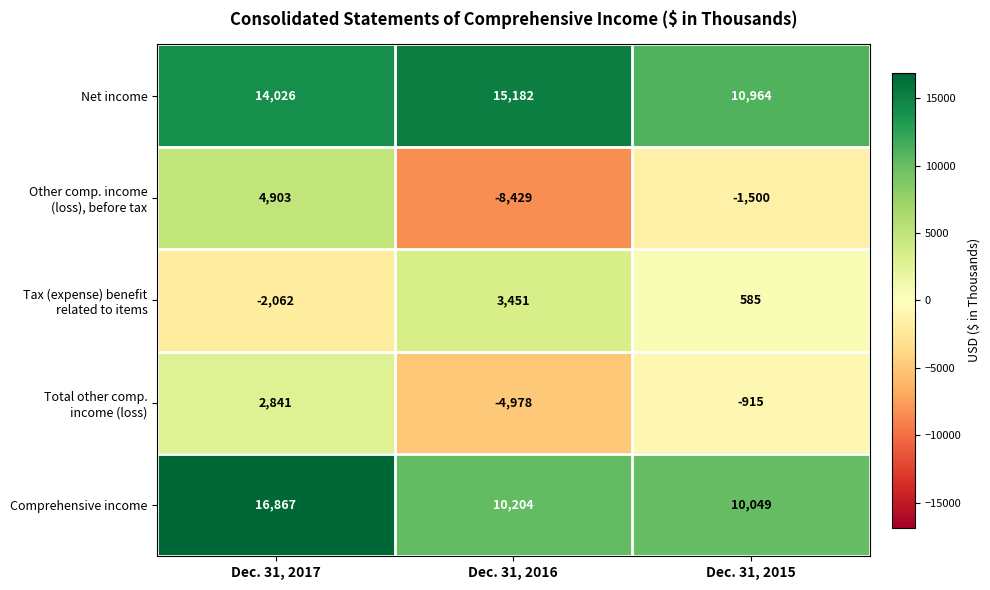

Is it true that Net income equals 18645 at Dec. 31, 2015?

False